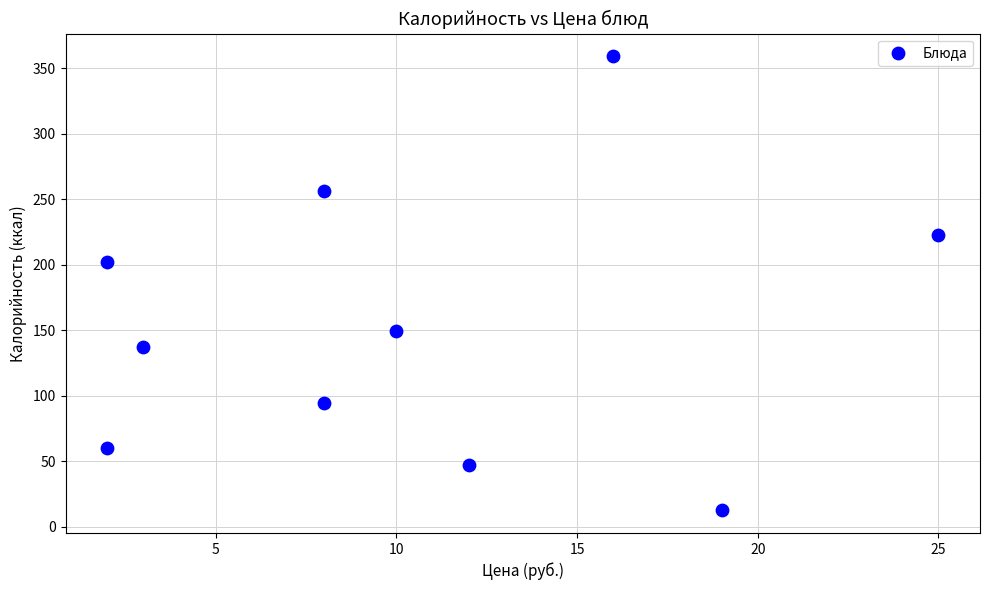

What Y value in the scatter plot is closest to 185?

202.0